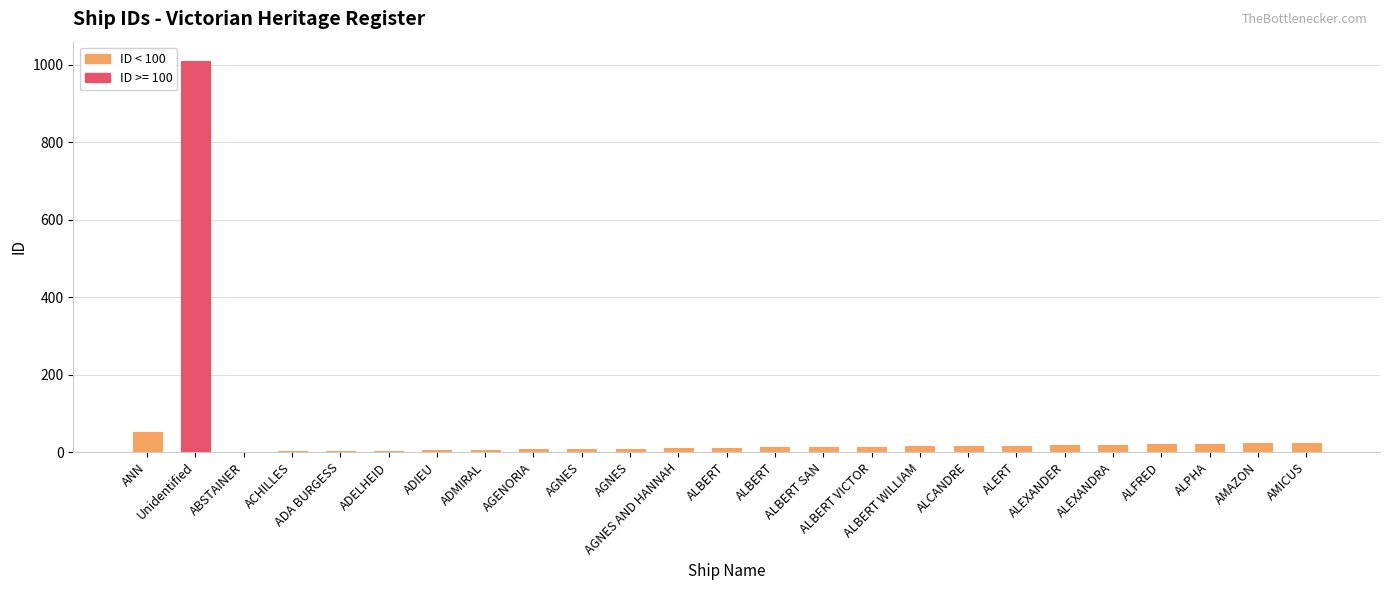

What is the sum of the values at ALBERT SAN and ADA BURGESS?

16